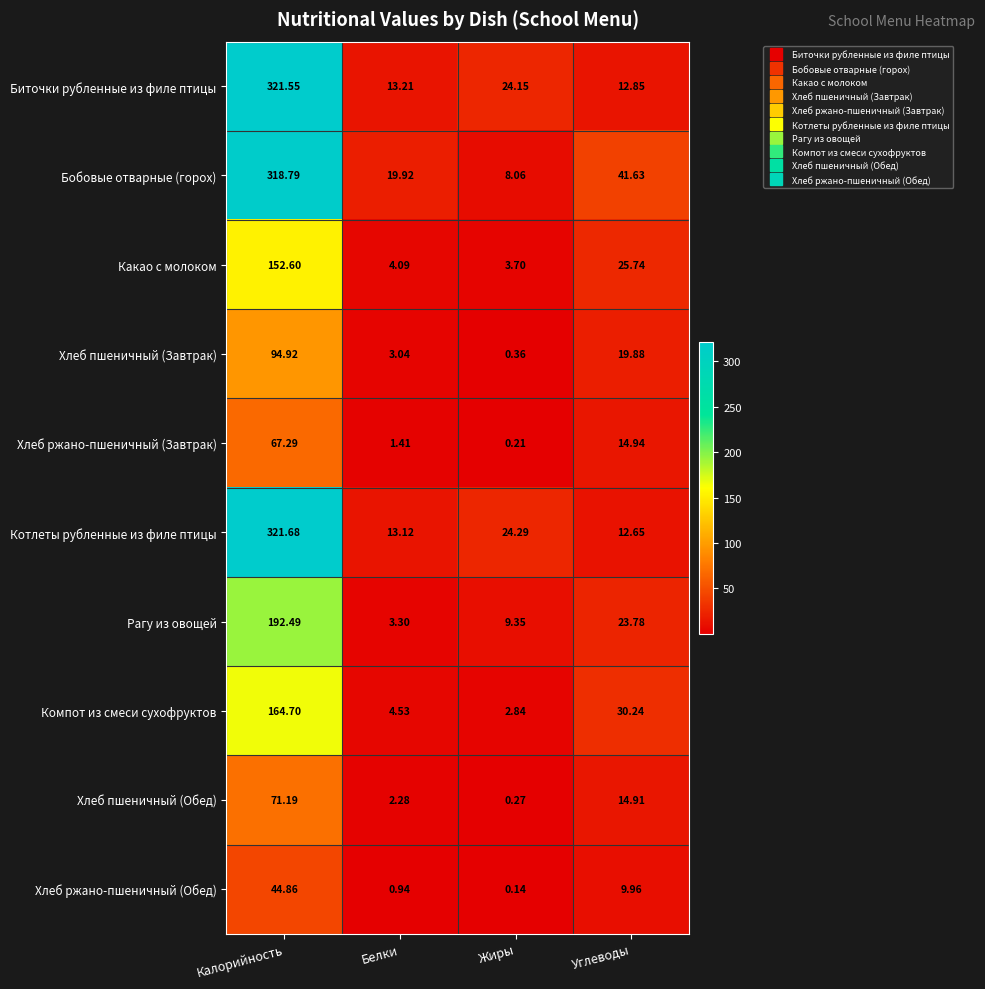

Between Калорийность and Жиры, which series saw the biggest shift?

Бобовые отварные (горох)